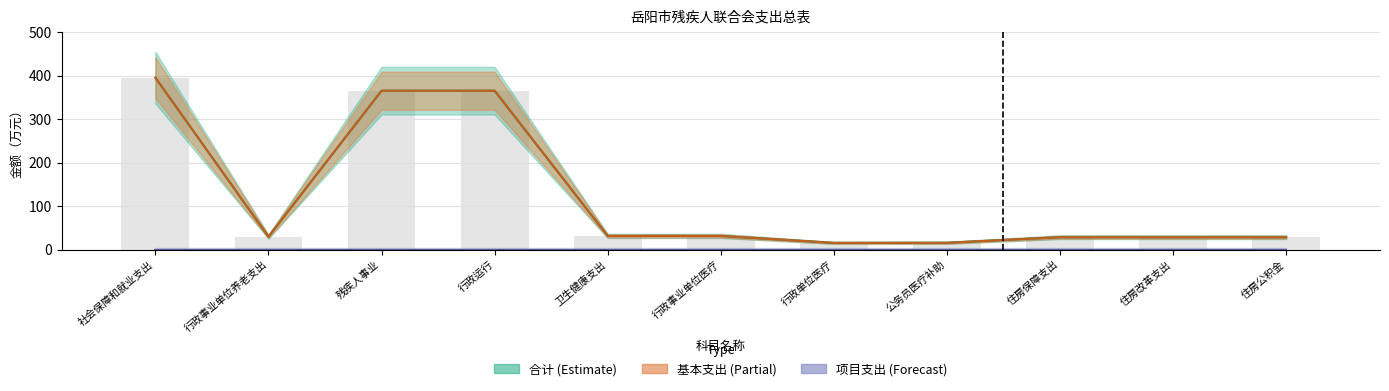

How many categories are shown in the chart?

11